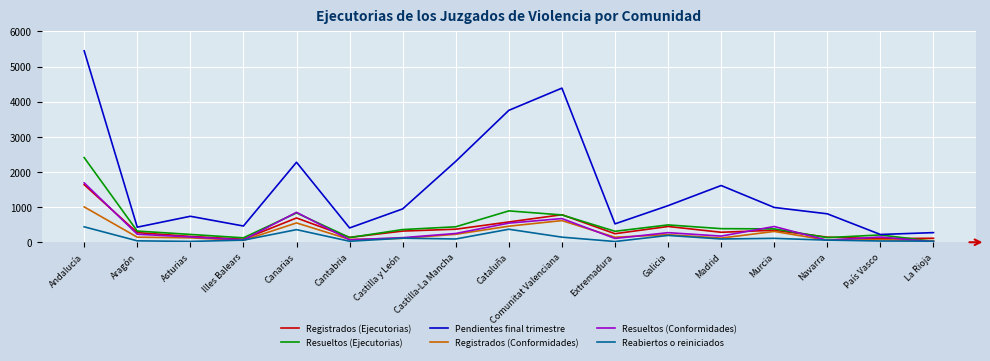

Which series has the largest range (max minus min)?

Pendientes final trimestre